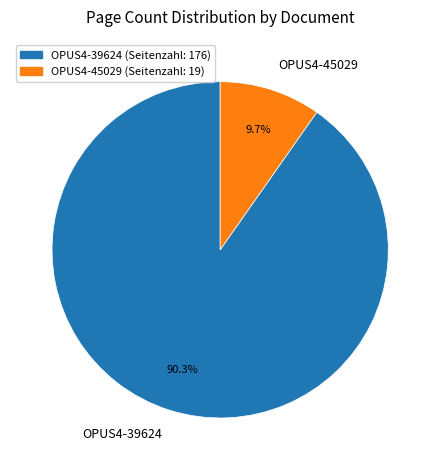

To the nearest percent, what portion does OPUS4-39624 represent?

90%